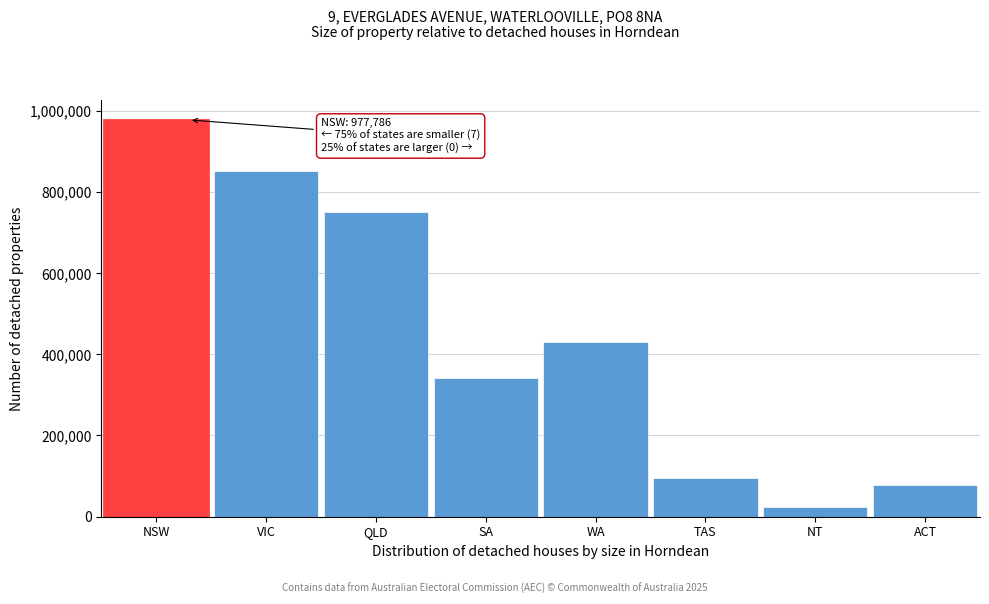

Reading left to right, what are all the values shown in this chart?

NSW=977786	VIC=851590	QLD=751136	SA=341060	WA=431232	TAS=94980	NT=22805	ACT=77769